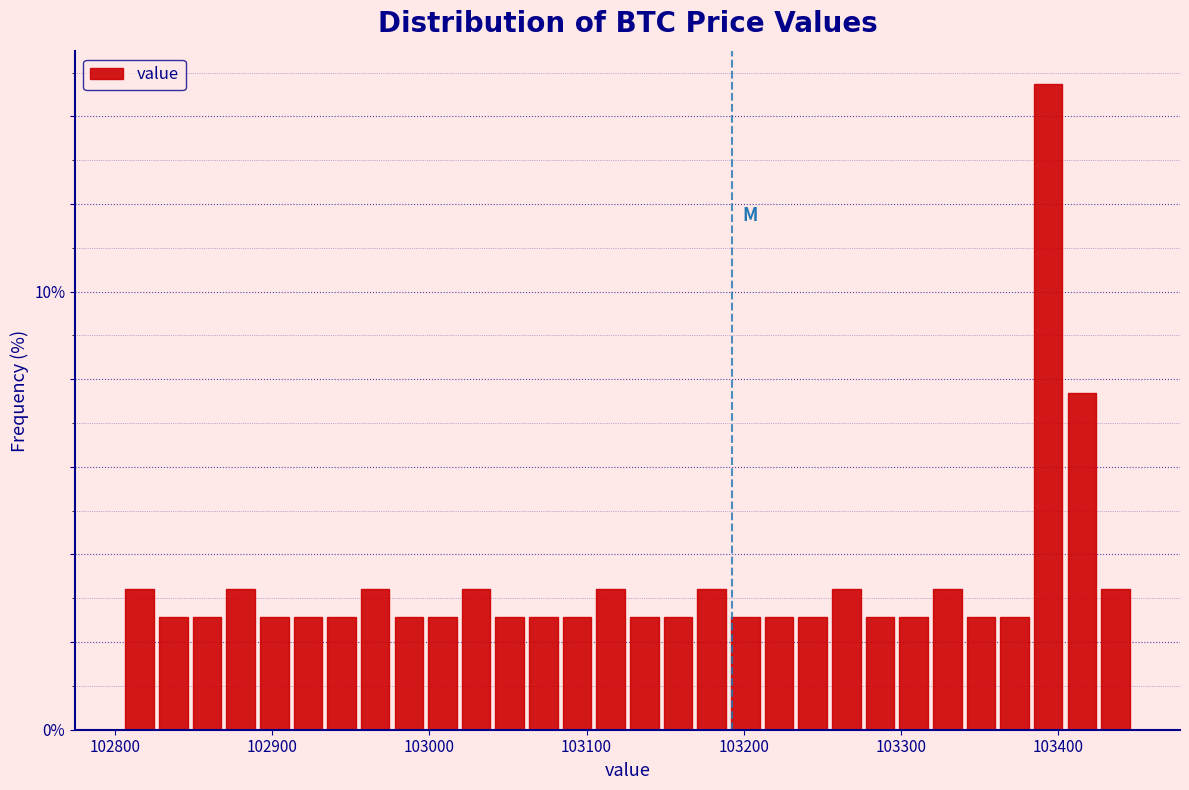

Read against the x-axis, roughly where is the centre of the tallest bar?

103390